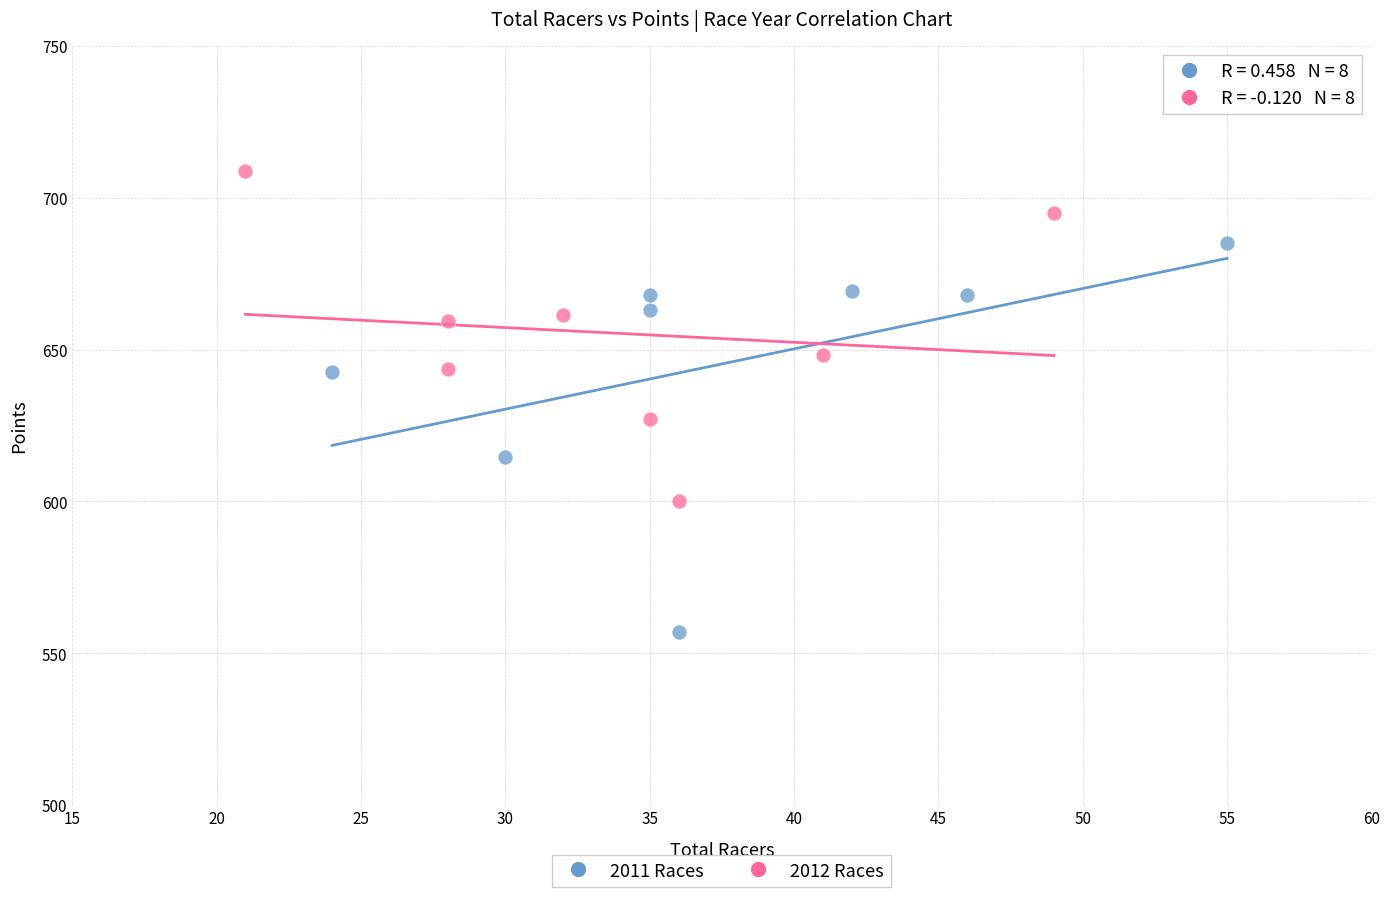

Which series has the largest Y range (max minus min)?

2011 Races